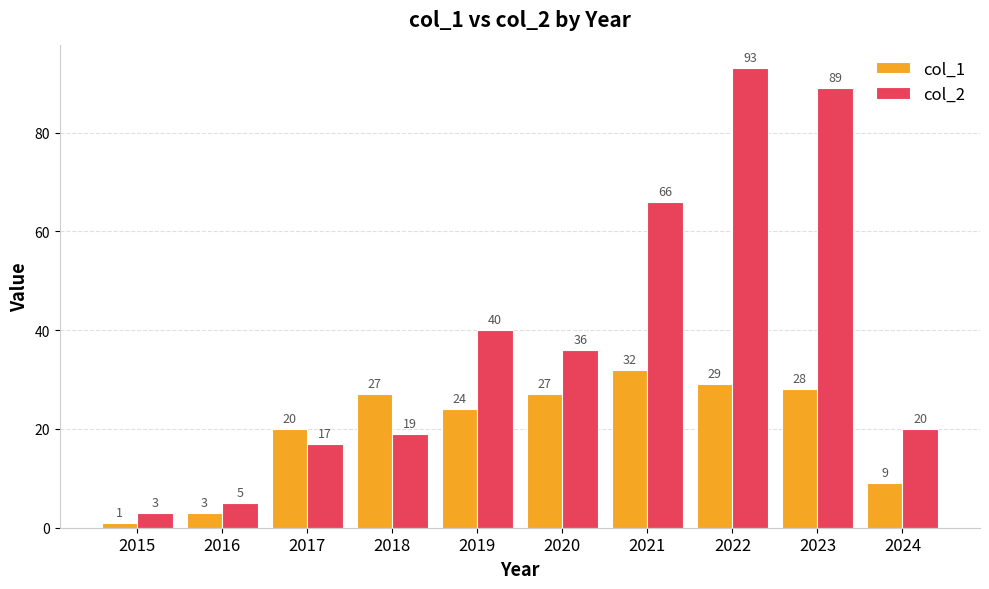

True or false: col_1 has a value of 32 at 2021.

True